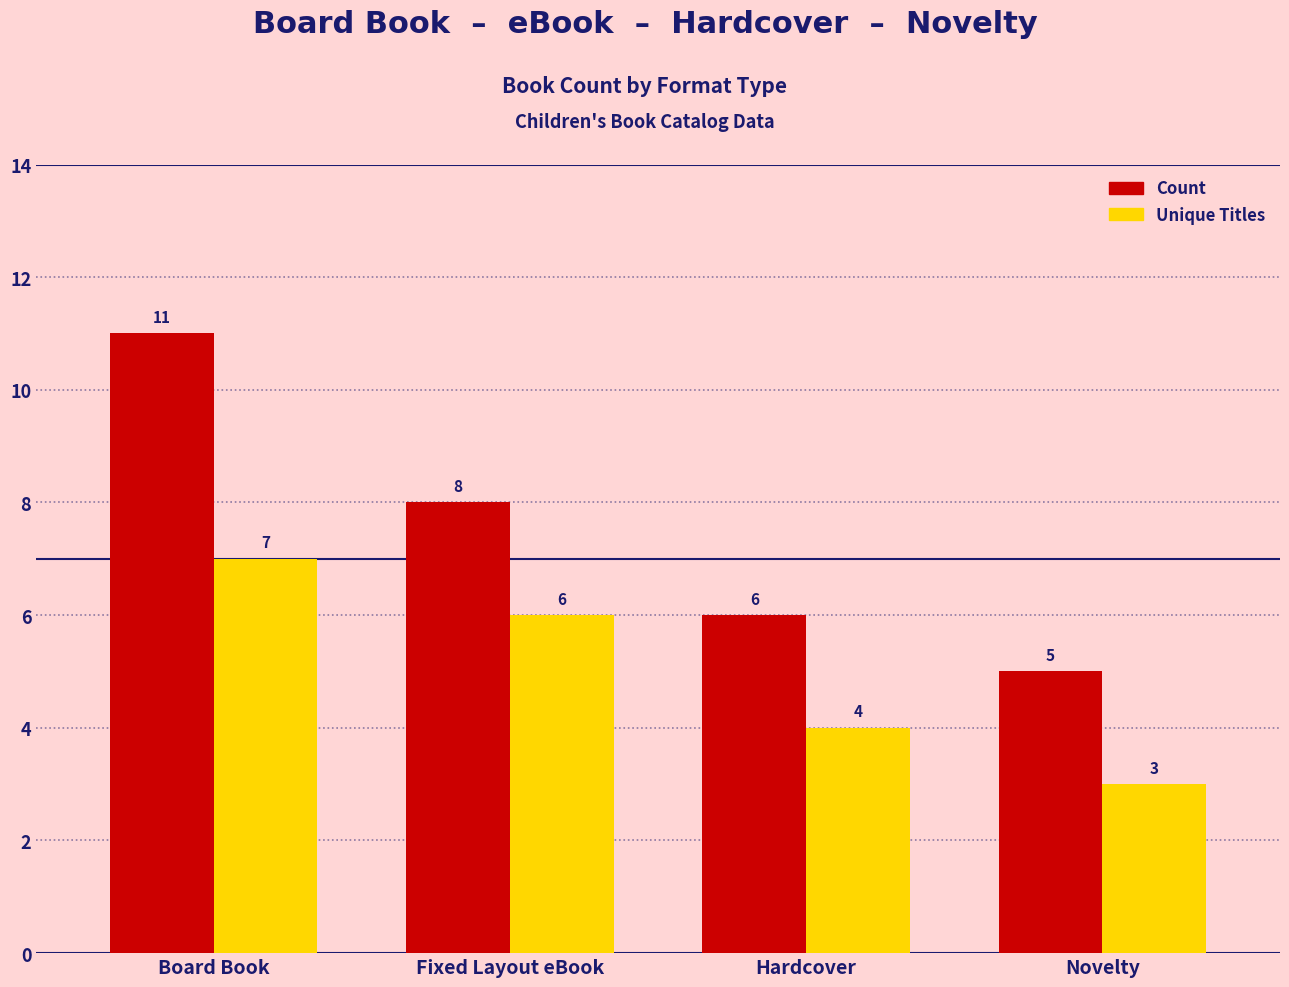

Rank the series by their average value, from lowest to highest.

Unique Titles, Count